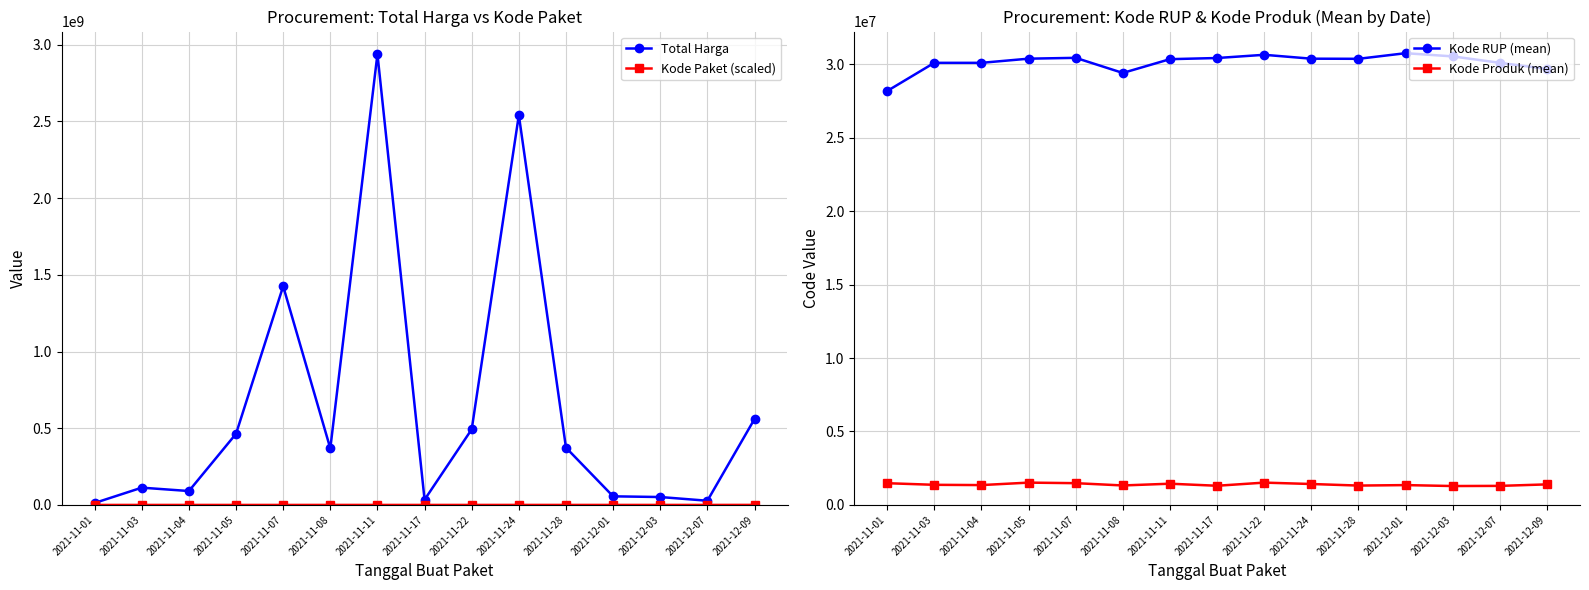

How many lines are shown in the chart?

4